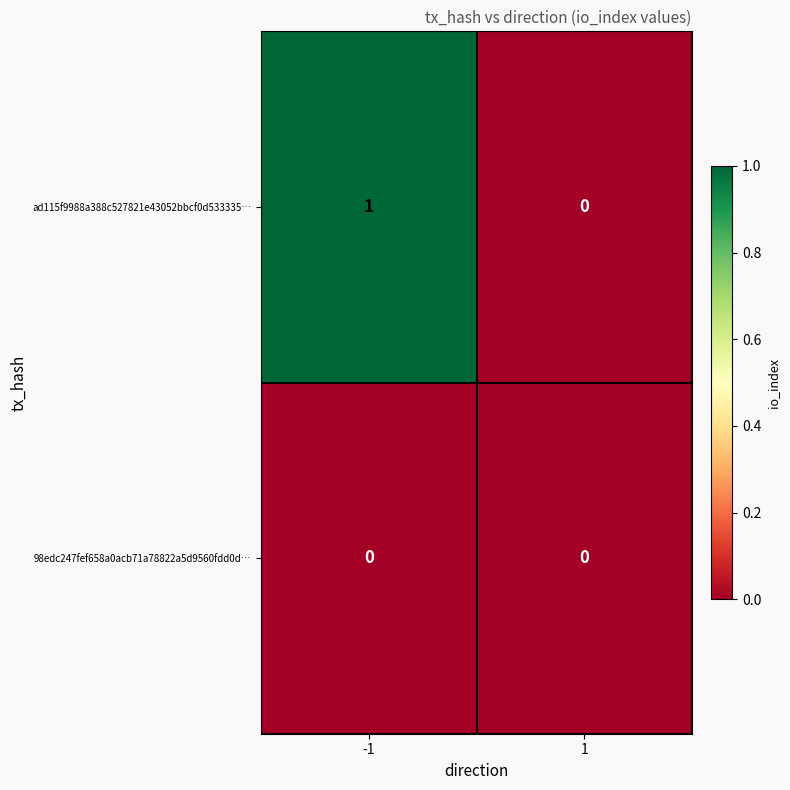

Reading right to left, list all the values displayed in this chart.

ad115f9988a388c527821e43052bbcf0d533335…: 0	1
98edc247fef658a0acb71a78822a5d9560fdd0d…: 0	0